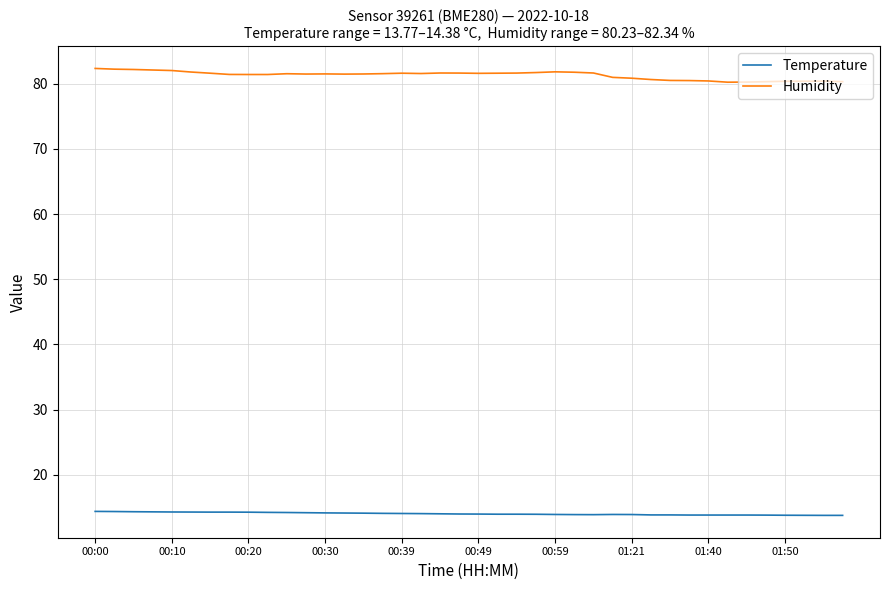

Is this an area chart (filled region under the line)?

No